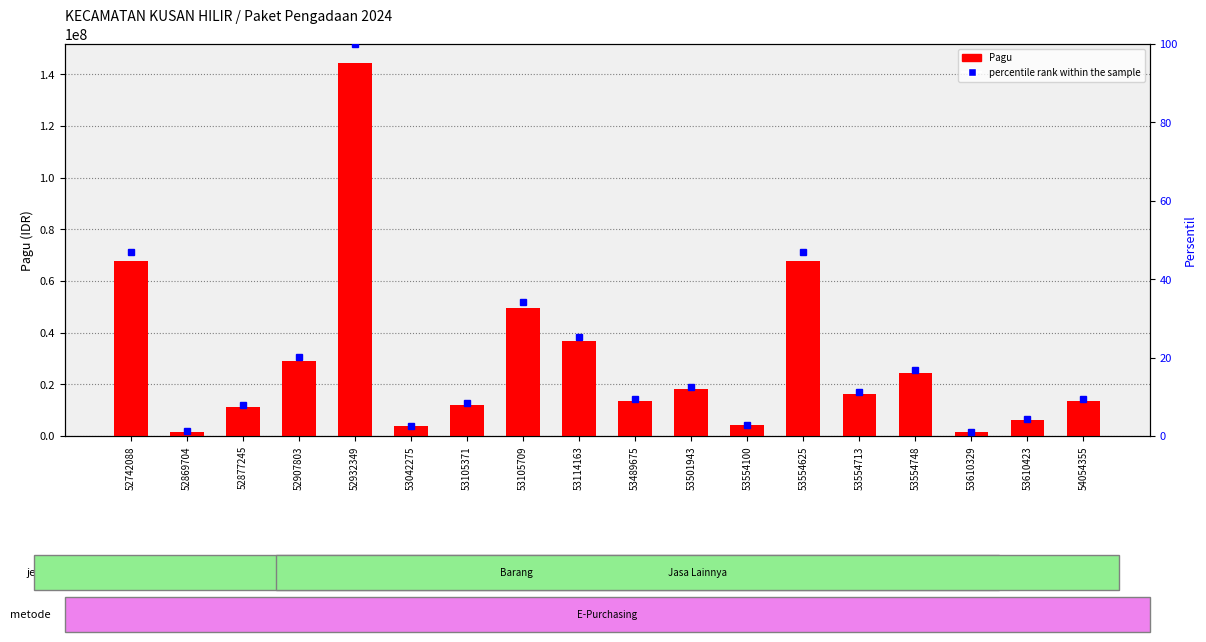

What is the difference between the maximum and minimum values in the percentile rank within the sample series?

99.0